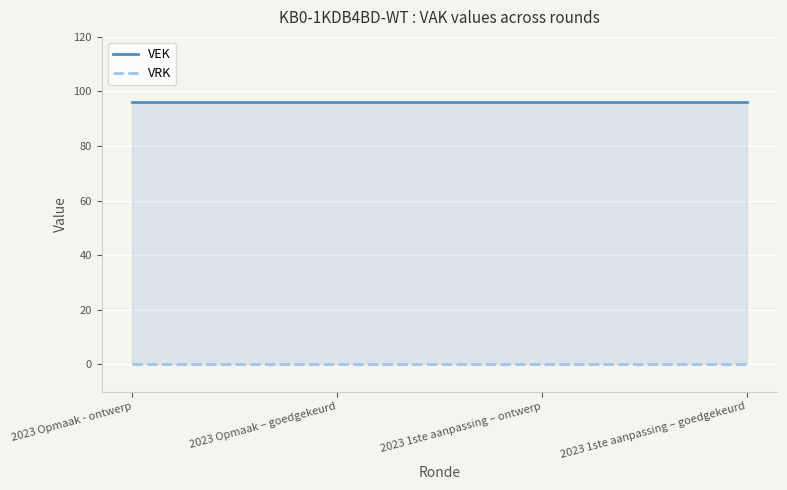

Rank the categories by VEK value from lowest to highest.

2023 Opmaak - ontwerp, 2023 Opmaak – goedgekeurd, 2023 1ste aanpassing – ontwerp, 2023 1ste aanpassing – goedgekeurd